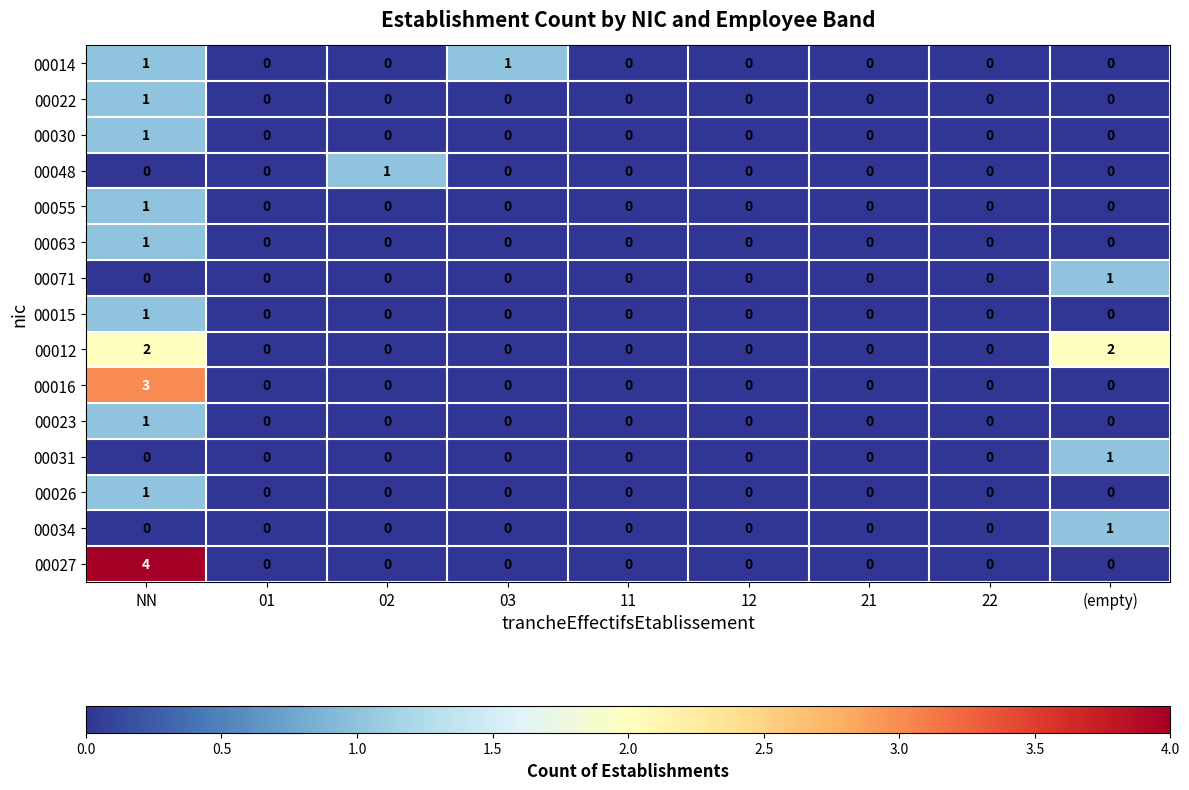

Between 21 and (empty), which series saw the biggest shift?

00012